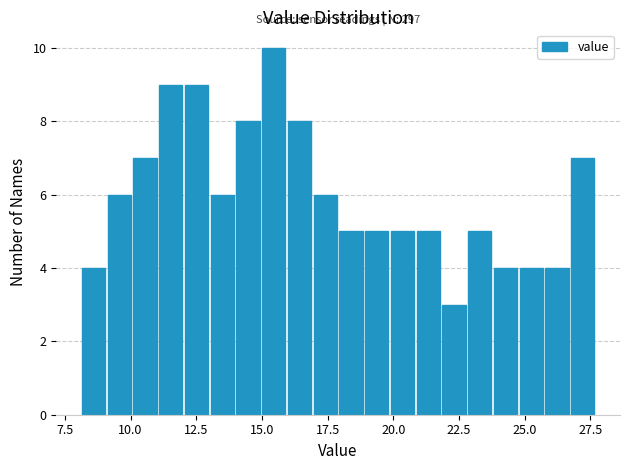

Read against the x-axis, roughly where is the centre of the tallest bar?

15.5